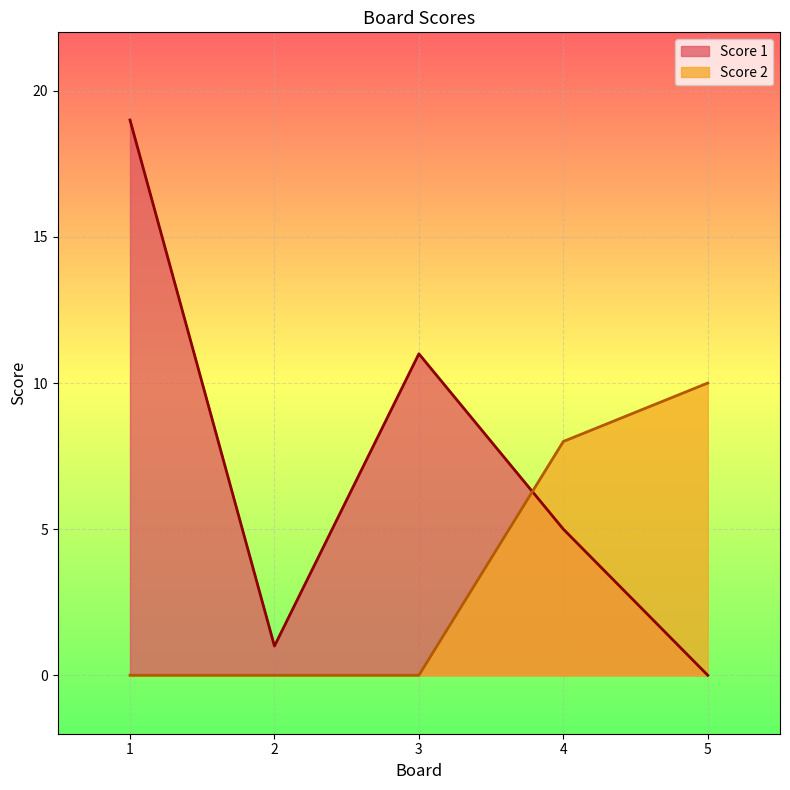

Reading left to right, transcribe all the data shown in this chart.

Score 1: 1=19	2=1	3=11	4=5	5=0
Score 2: 1=0	2=0	3=0	4=8	5=10